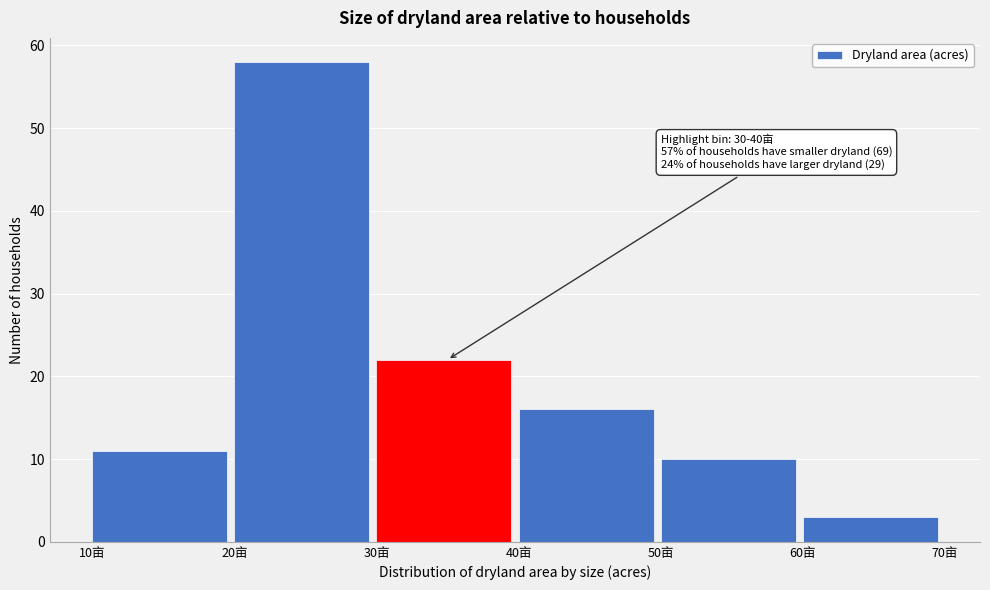

Which range on the x-axis has the tallest bar?

20 to 30